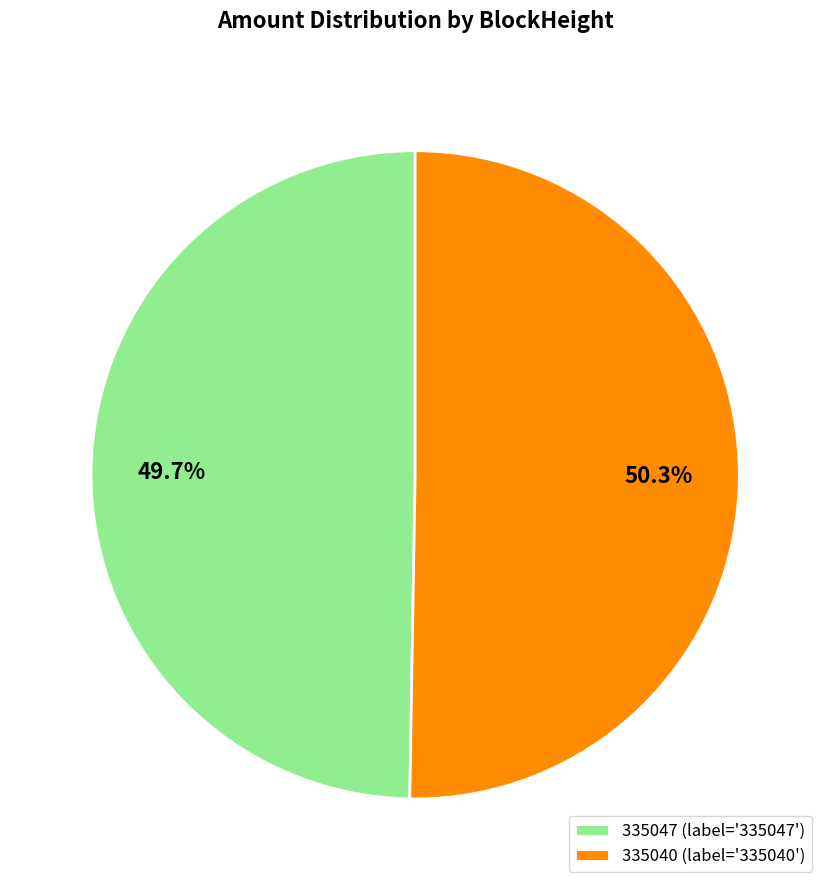

What is the total percentage of 335040 and 335047?

100.0%